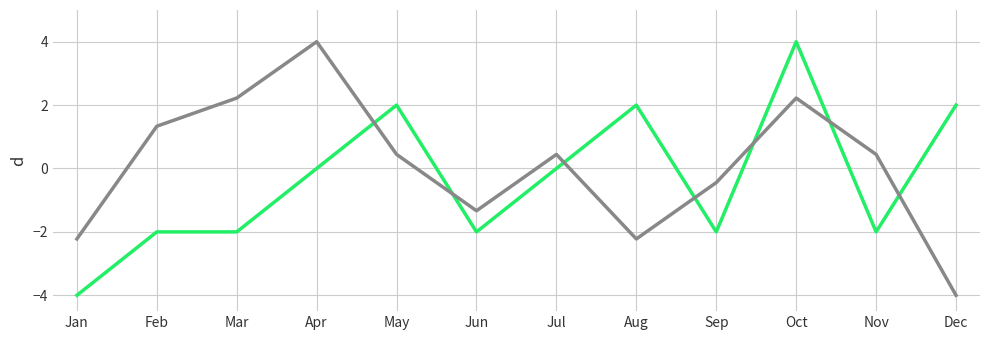

At which category is the sum across all series the highest?

Oct